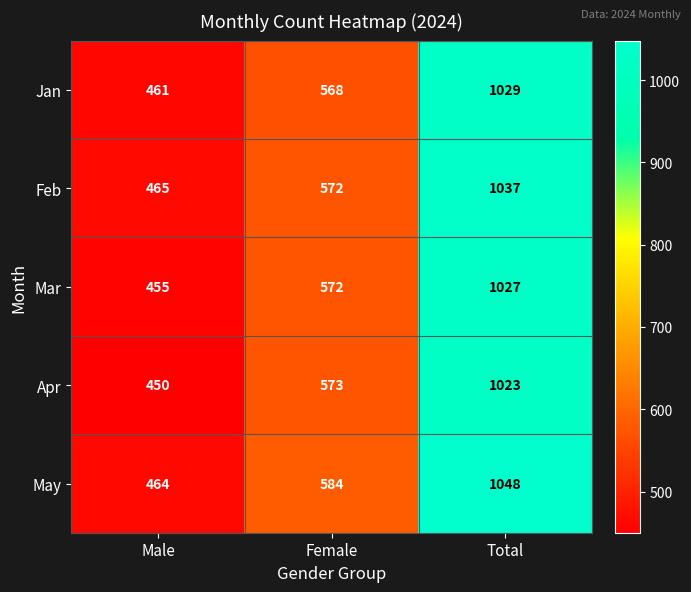

How many distinct data groups are displayed?

5